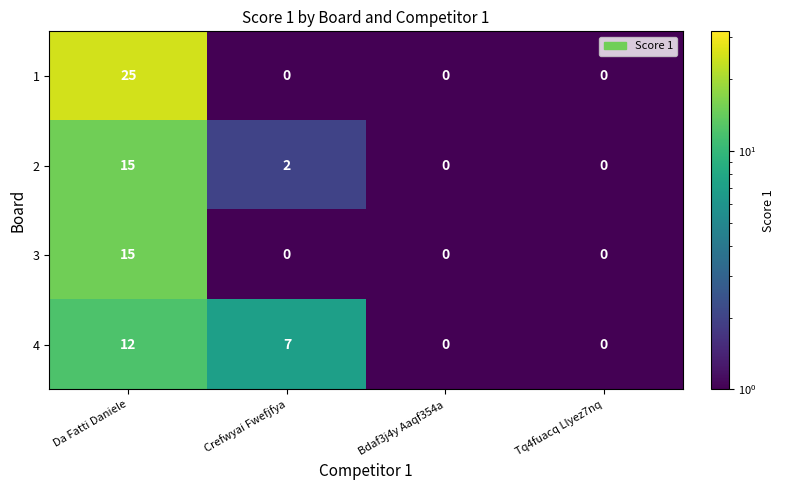

Reading left to right, extract all data points from this chart.

1: Da Fatti Daniele=25	Crefwyai Fwefjfya=0	Bdaf3j4y Aaqf354a=0	Tq4fuacq Llyez7nq=0
2: Da Fatti Daniele=15	Crefwyai Fwefjfya=2	Bdaf3j4y Aaqf354a=0	Tq4fuacq Llyez7nq=0
3: Da Fatti Daniele=15	Crefwyai Fwefjfya=0	Bdaf3j4y Aaqf354a=0	Tq4fuacq Llyez7nq=0
4: Da Fatti Daniele=12	Crefwyai Fwefjfya=7	Bdaf3j4y Aaqf354a=0	Tq4fuacq Llyez7nq=0